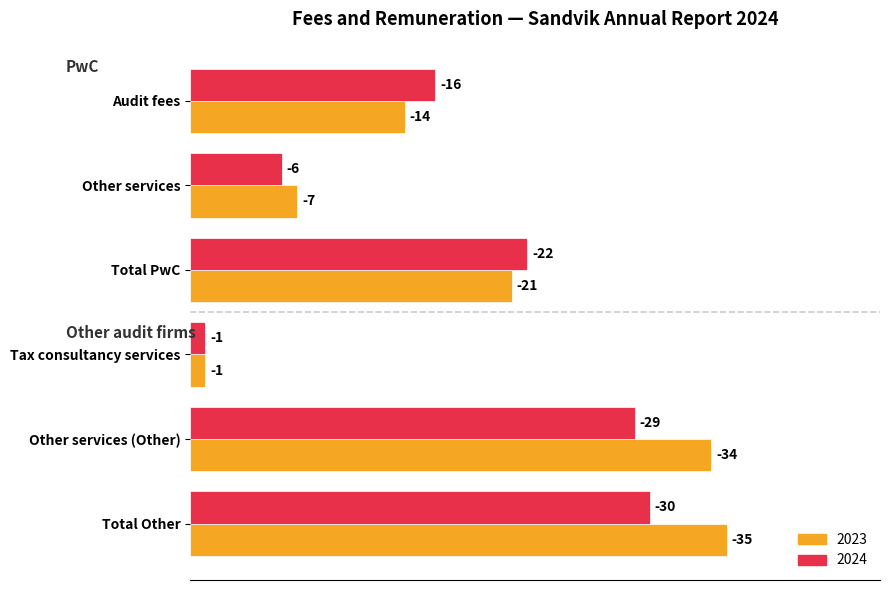

At how many categories does at least one series exceed 1?

5